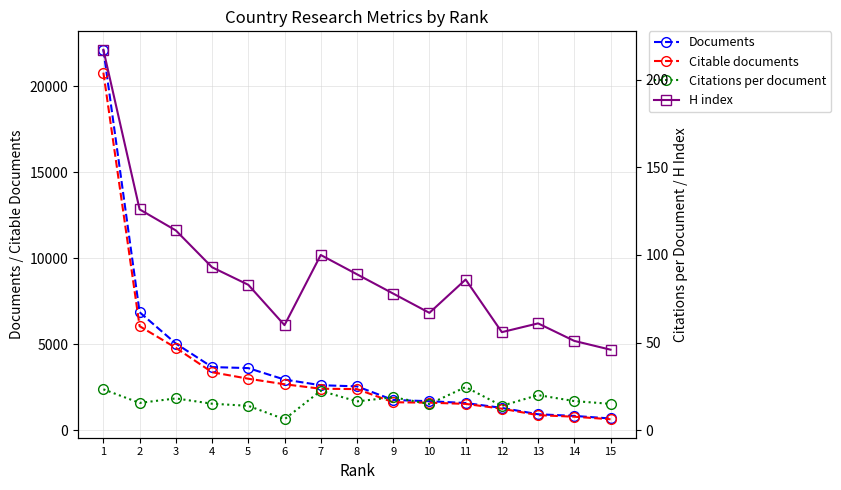

True or false: Documents and Citable documents cross at least once.

False